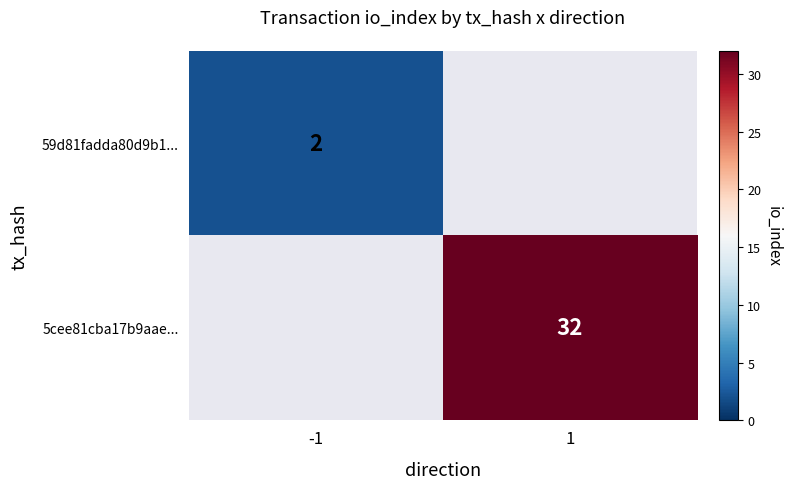

What is the maximum value shown in the chart?

32.0